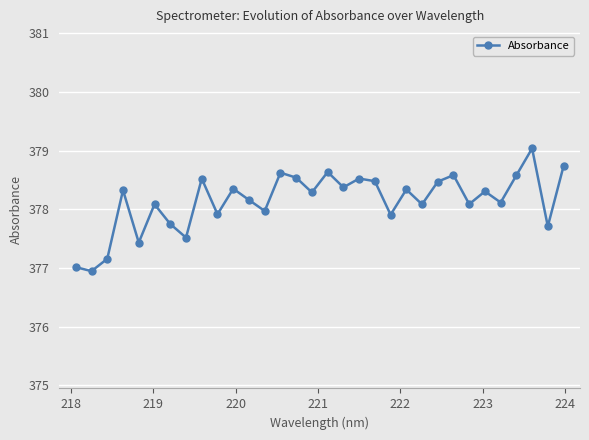

What is the maximum value shown in the chart?

379.0